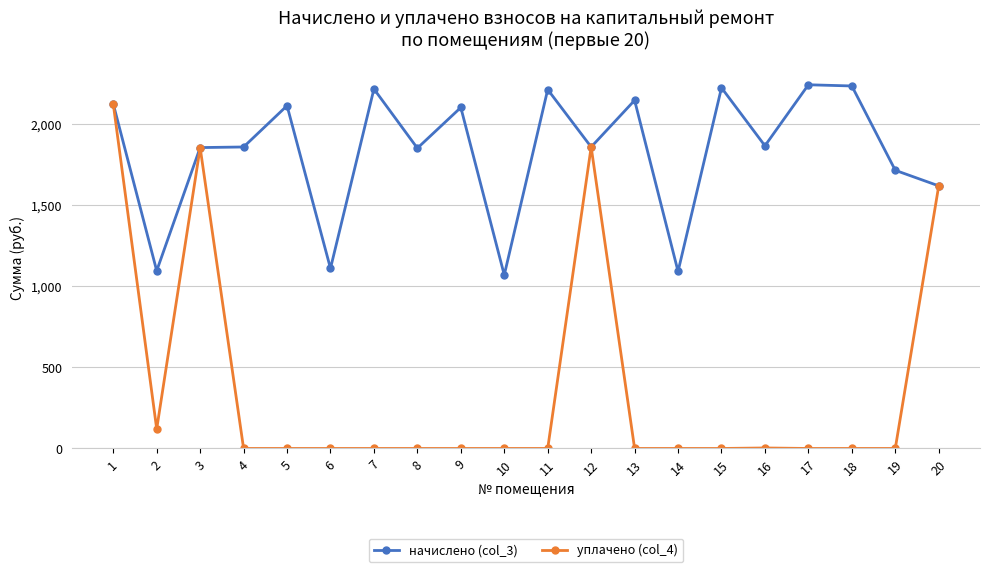

Does the chart display data point markers on the line(s)?

Yes